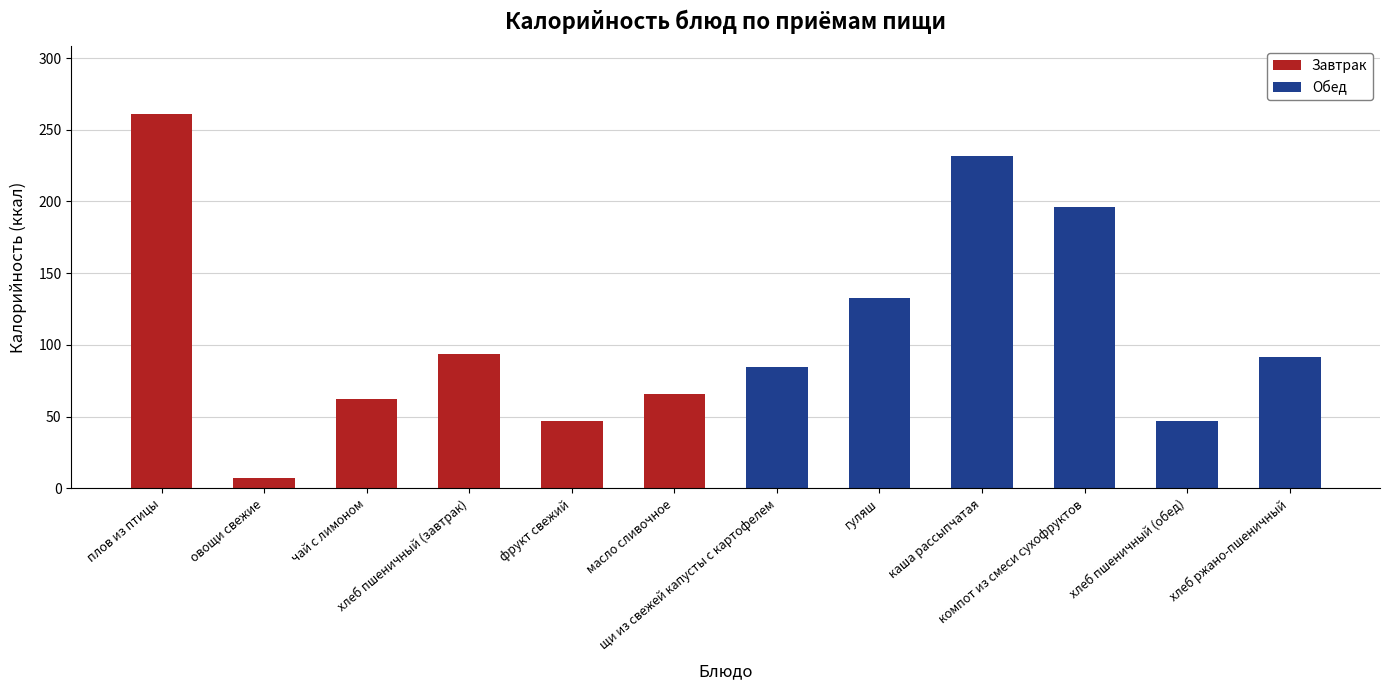

What is the highest value of the Завтрак series?

261.3